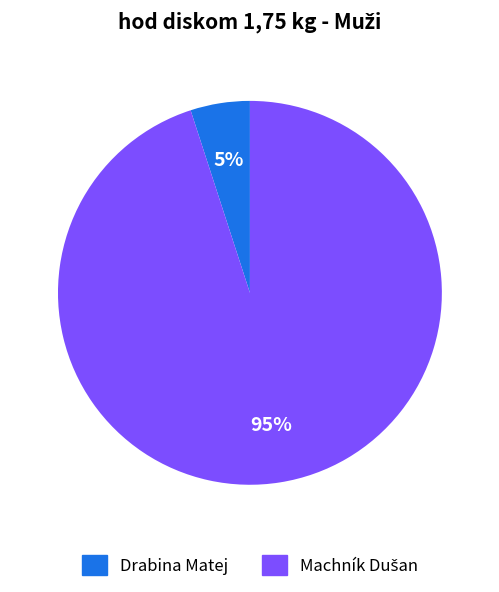

To the nearest percent, what is the average slice percentage?

50%